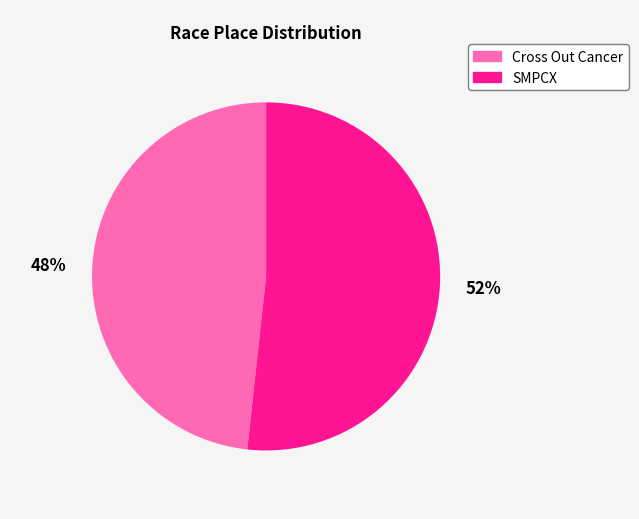

Rank the categories by value from highest to lowest.

SMPCX, Cross Out Cancer